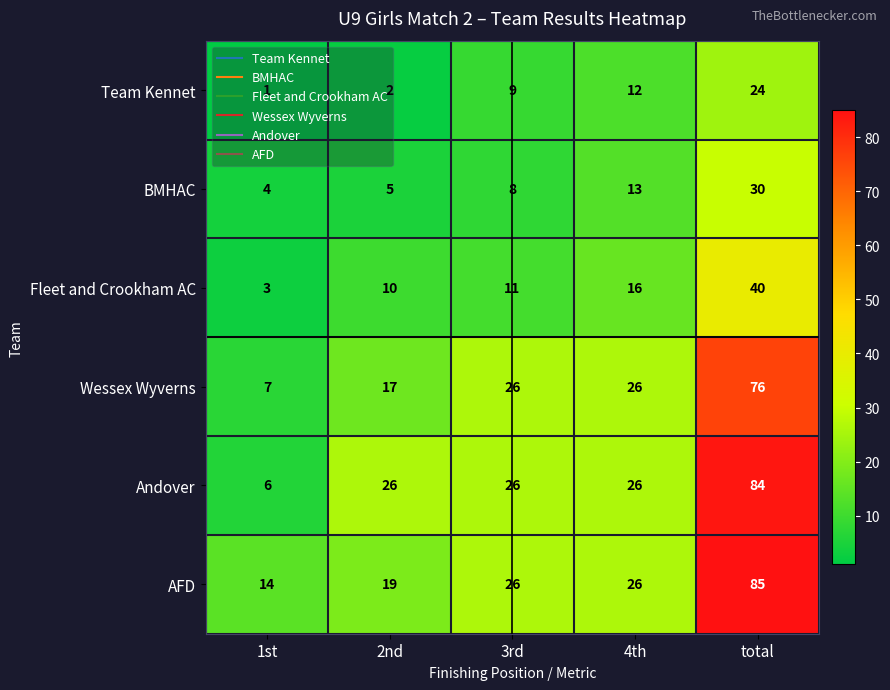

What is the sum of all Andover values?

168